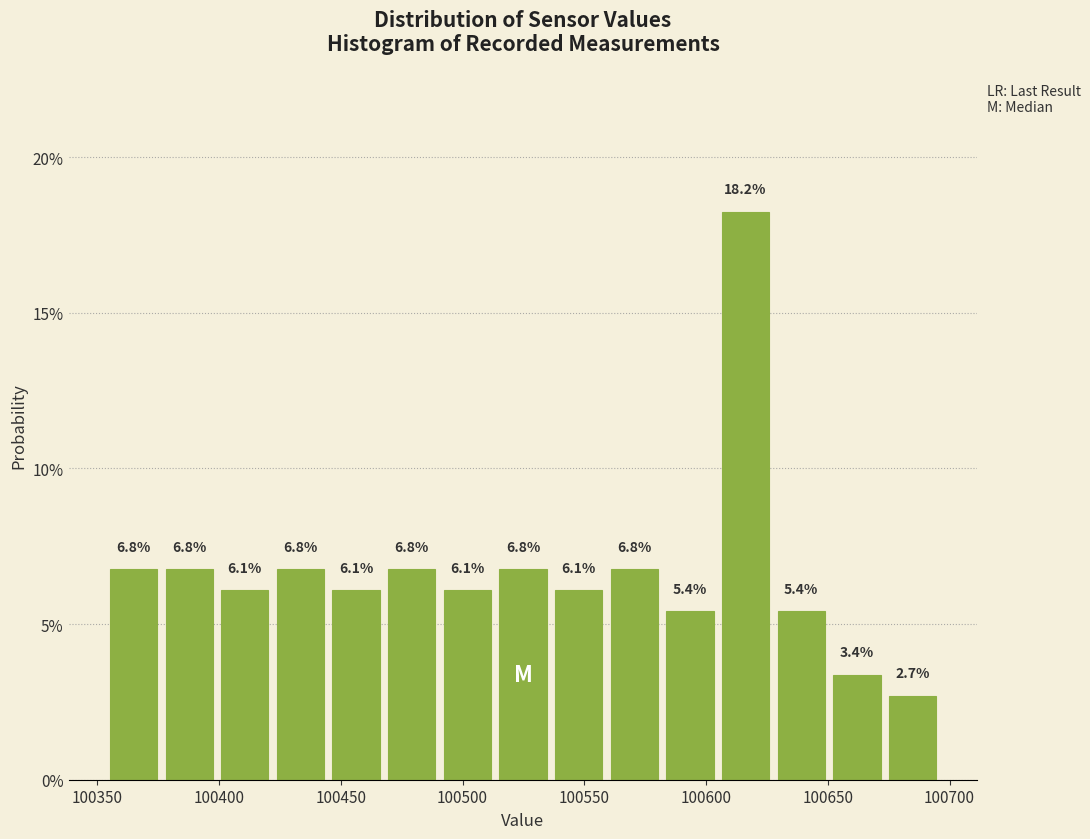

Reading left to right, transcribe this chart: for each bar, give the range it covers on the x-axis and its height. The bar edges are not printed on the chart, so give them approximately, as read against the axis.

100355 to 100380: 6.8
100380 to 100400: 6.8
100400 to 100425: 6.1
100425 to 100445: 6.8
100445 to 100470: 6.1
100470 to 100490: 6.8
100490 to 100515: 6.1
100515 to 100540: 6.8
100540 to 100560: 6.1
100560 to 100585: 6.8
100585 to 100605: 5.4
100605 to 100630: 18.2
100630 to 100650: 5.4
100650 to 100675: 3.4
100675 to 100700: 2.7